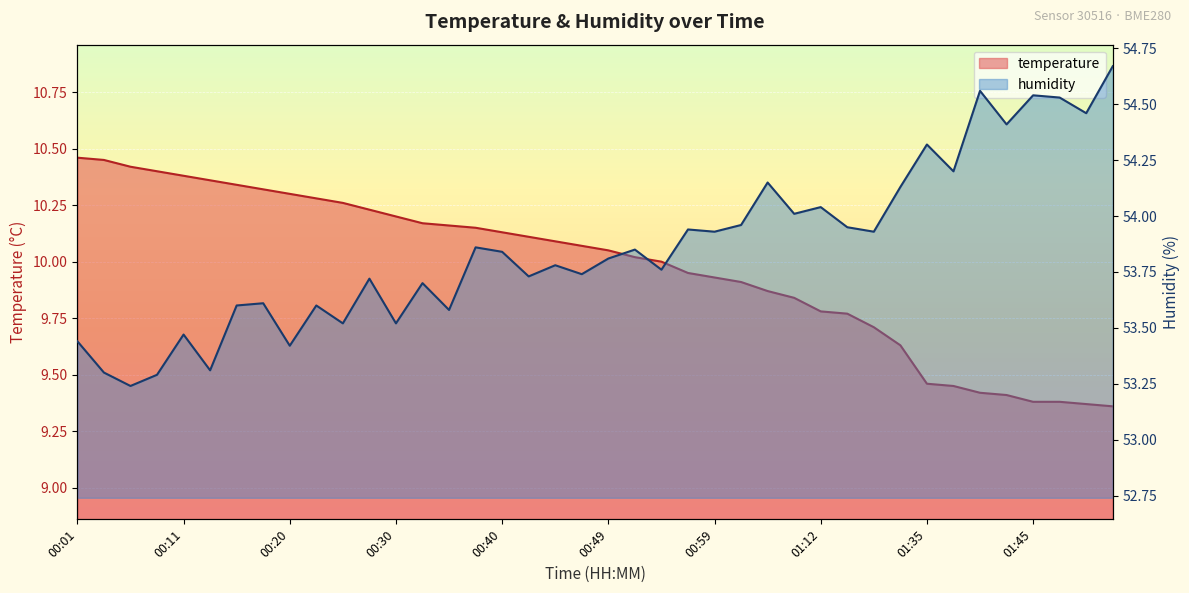

Rank the series at 01:07 from highest to lowest value.

humidity, temperature